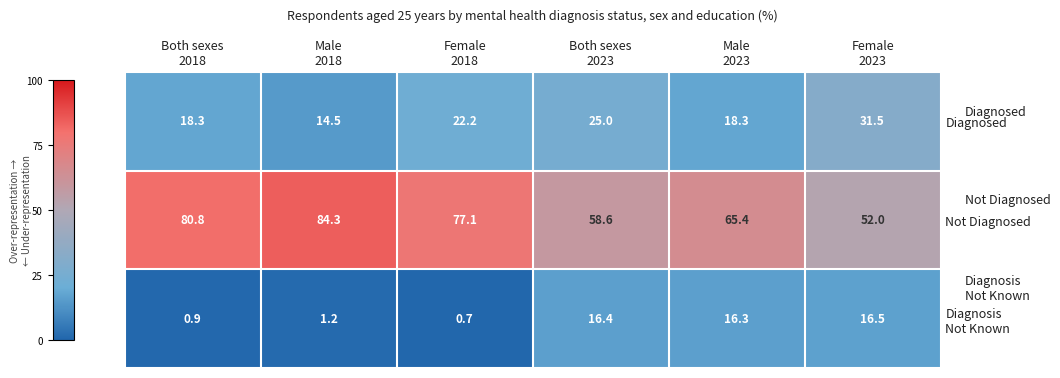

What is the smallest value displayed?

0.7